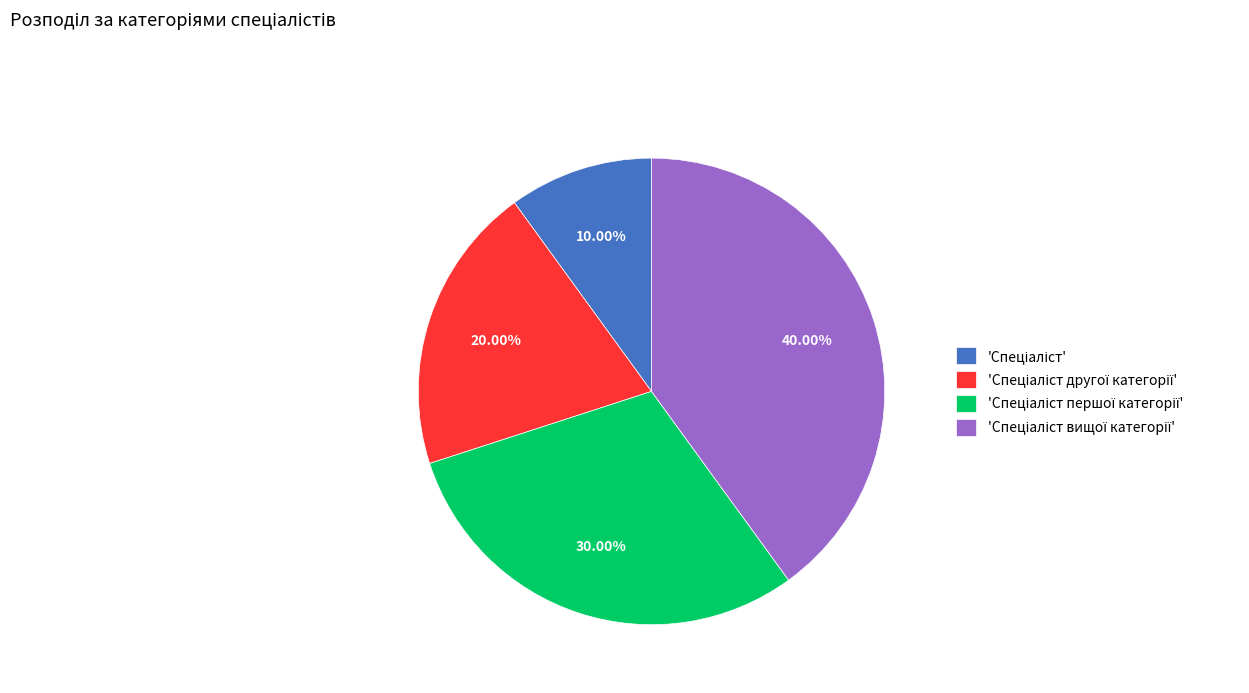

Does any single category account for the majority?

No